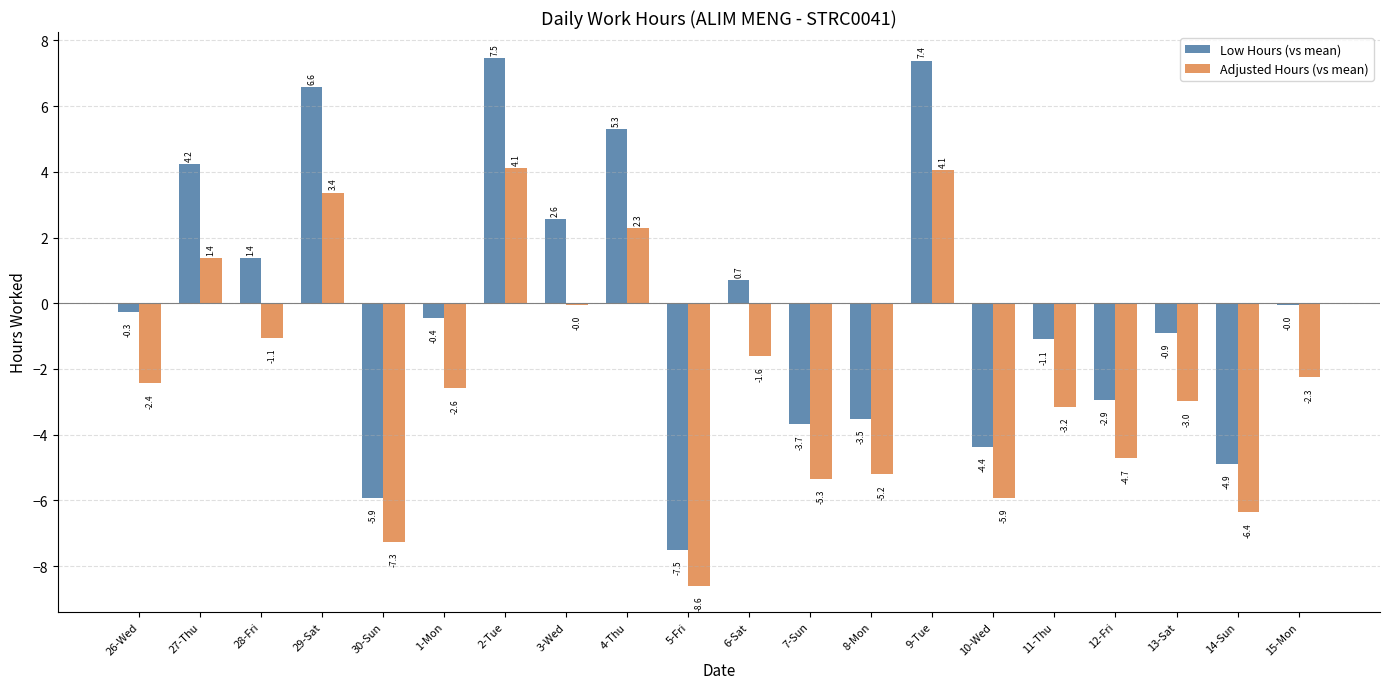

What are all the series names shown in the legend?

Low Hours (vs mean), Adjusted Hours (vs mean)